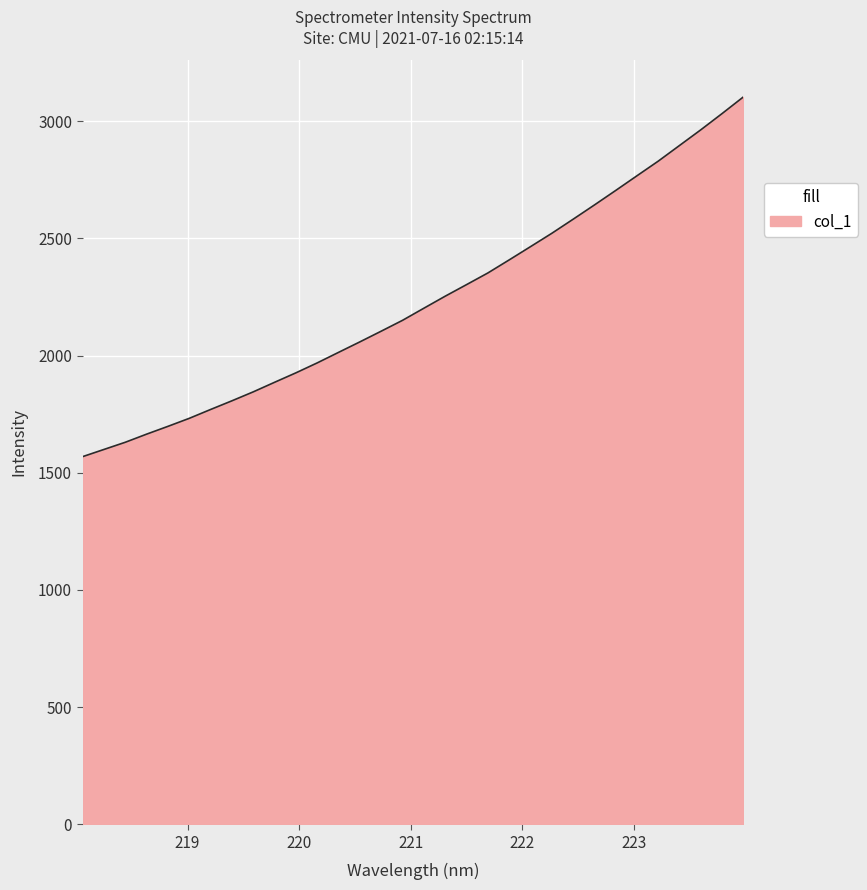

What is the minimum value shown in the chart?

1568.7